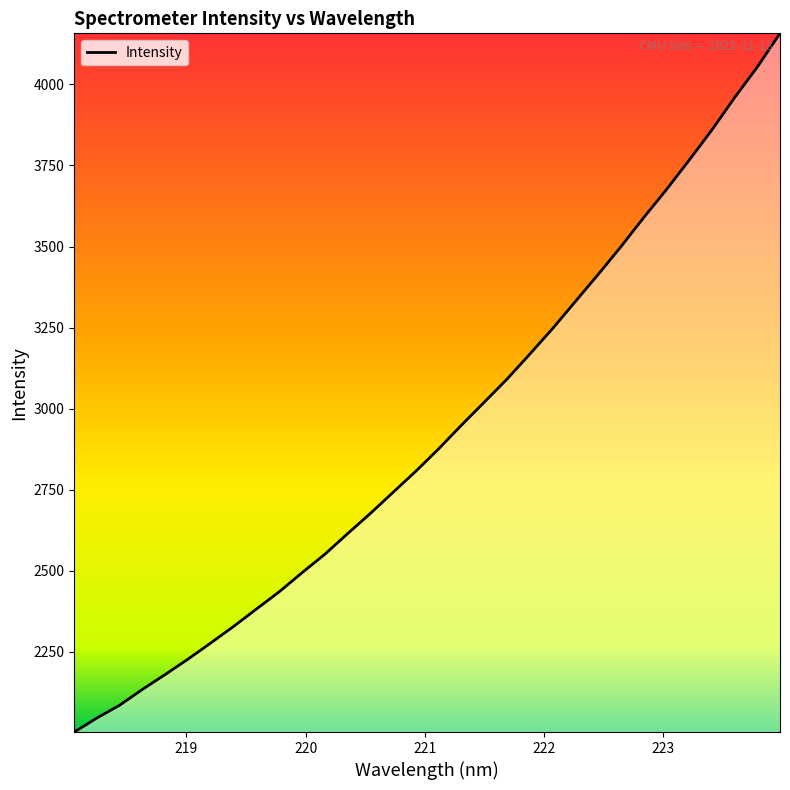

What is the greatest value displayed?

4157.3